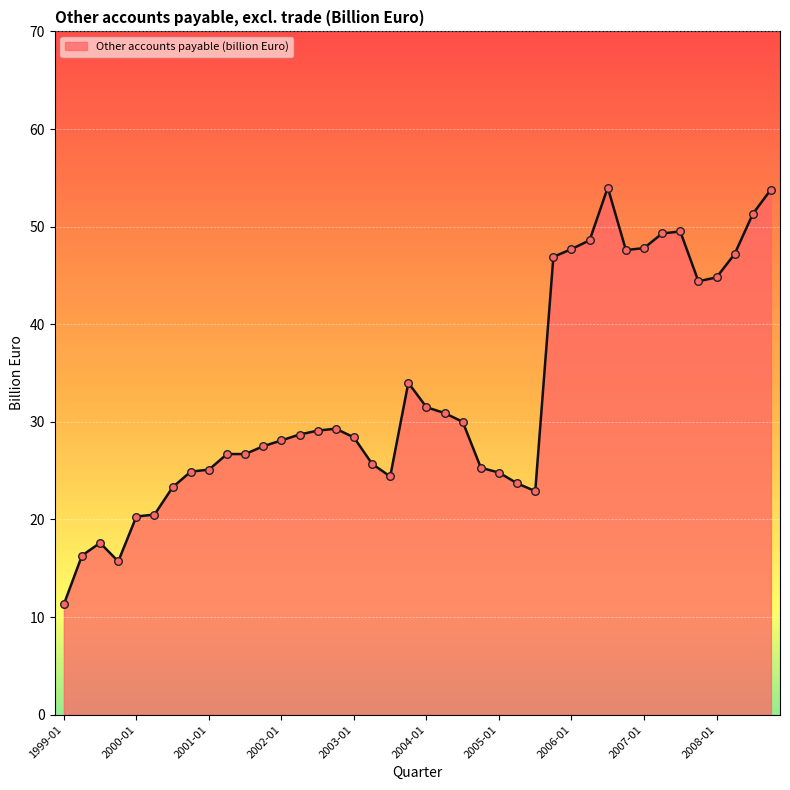

What is the greatest value displayed?

54.0